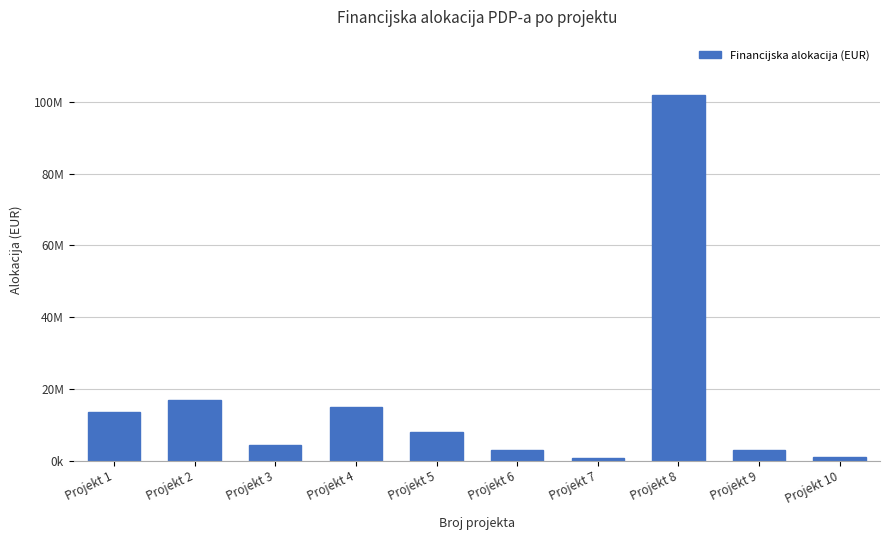

Between Projekt 1 and Projekt 4, which is larger?

Projekt 4